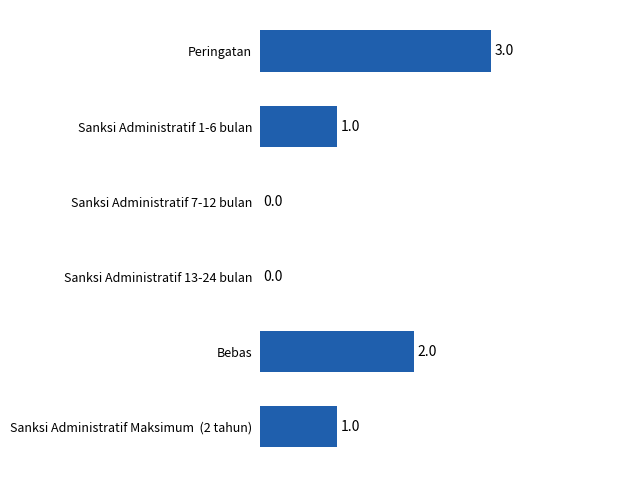

Reading bottom to top, list all the values displayed in this chart.

Sanksi Administratif Maksimum  (2 tahun)=1	Bebas=2	Sanksi Administratif 13-24 bulan=0	Sanksi Administratif 7-12 bulan=0	Sanksi Administratif 1-6 bulan=1	Peringatan=3